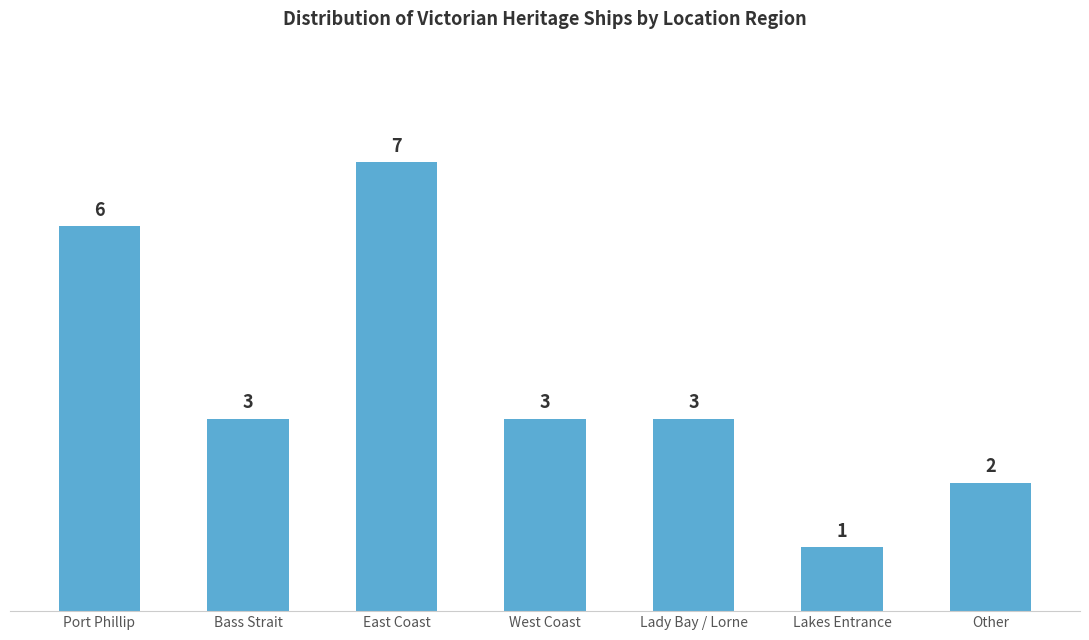

How many distinct data groups are displayed?

1